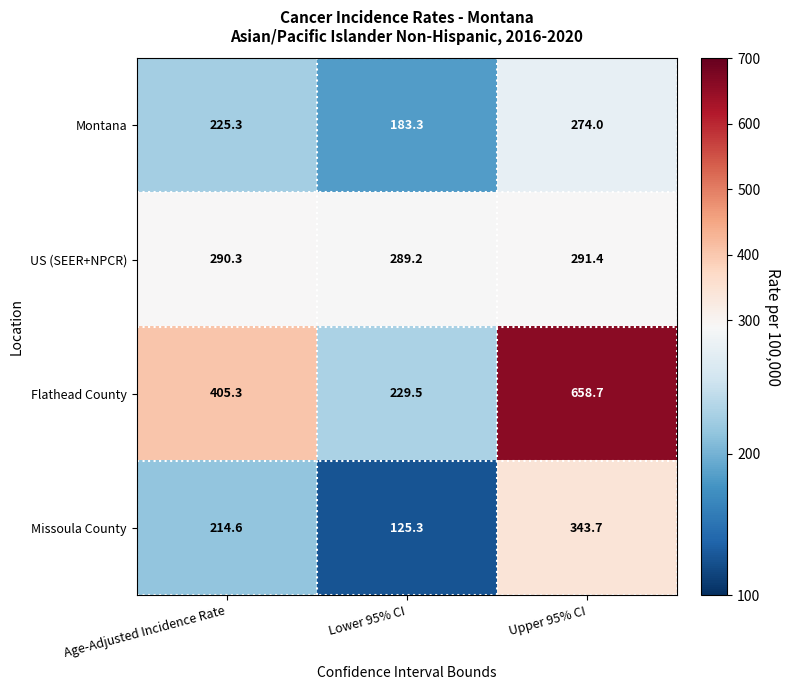

Is it true that Missoula County equals 123.8 at Age-Adjusted Incidence Rate?

False